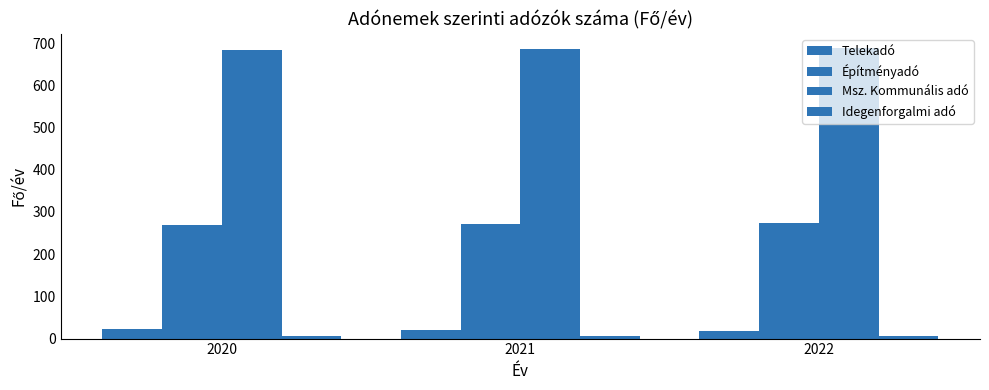

What is the value of the Telekadó bar at the 2nd from the left?

20